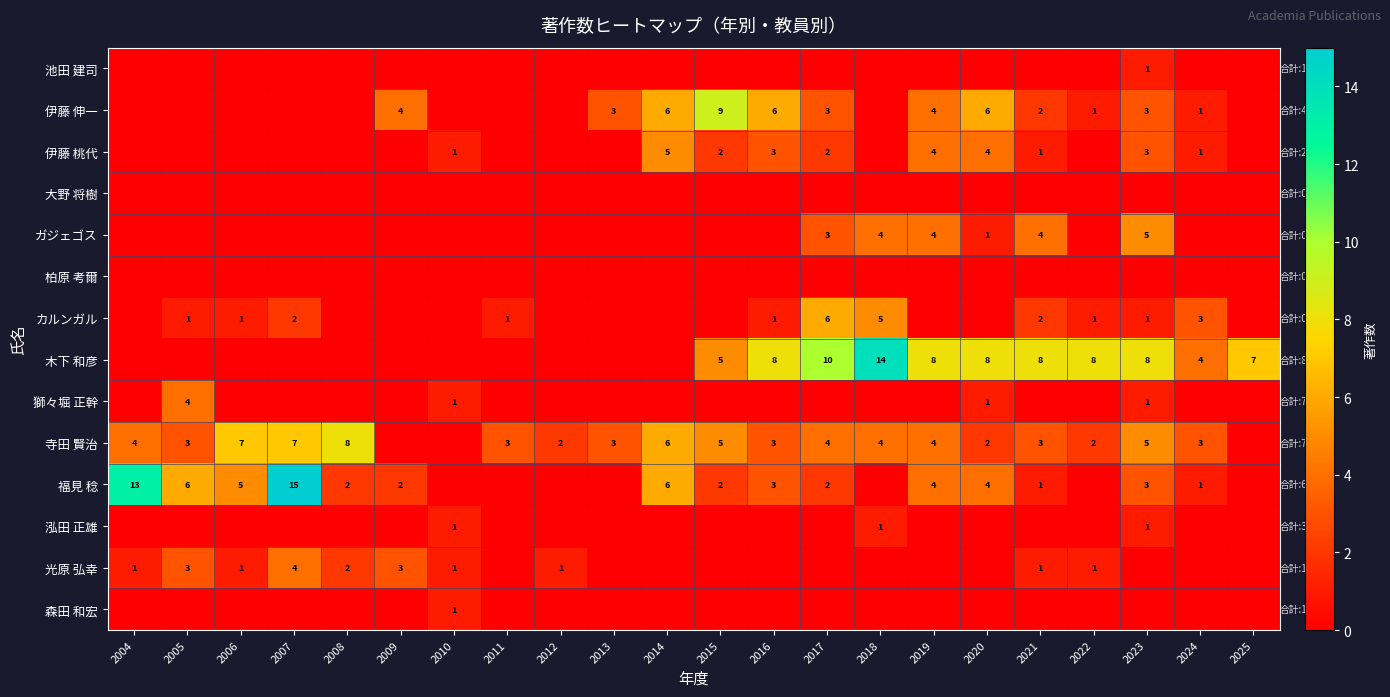

True or false: 寺田 賢治 has a value of 3 at 2015.

False